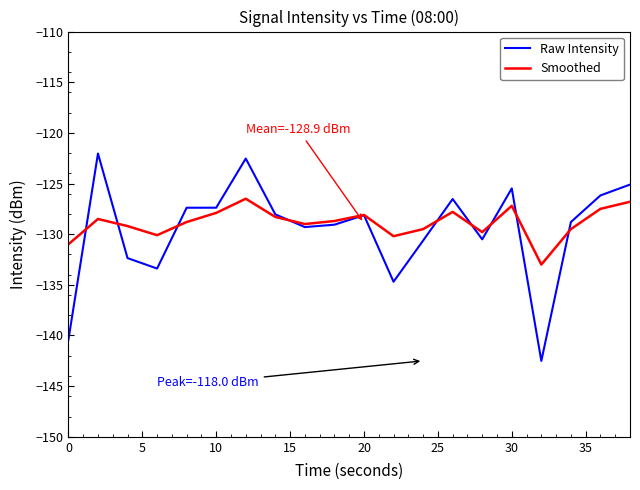

How many interior local peaks does the Smoothed series have?

5